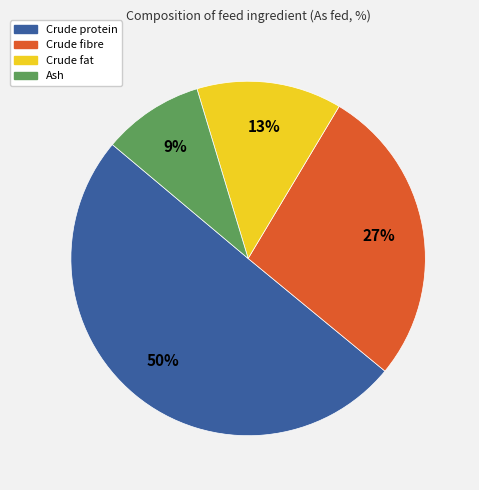

Do Crude fat and Ash together represent more than half of the pie?

No